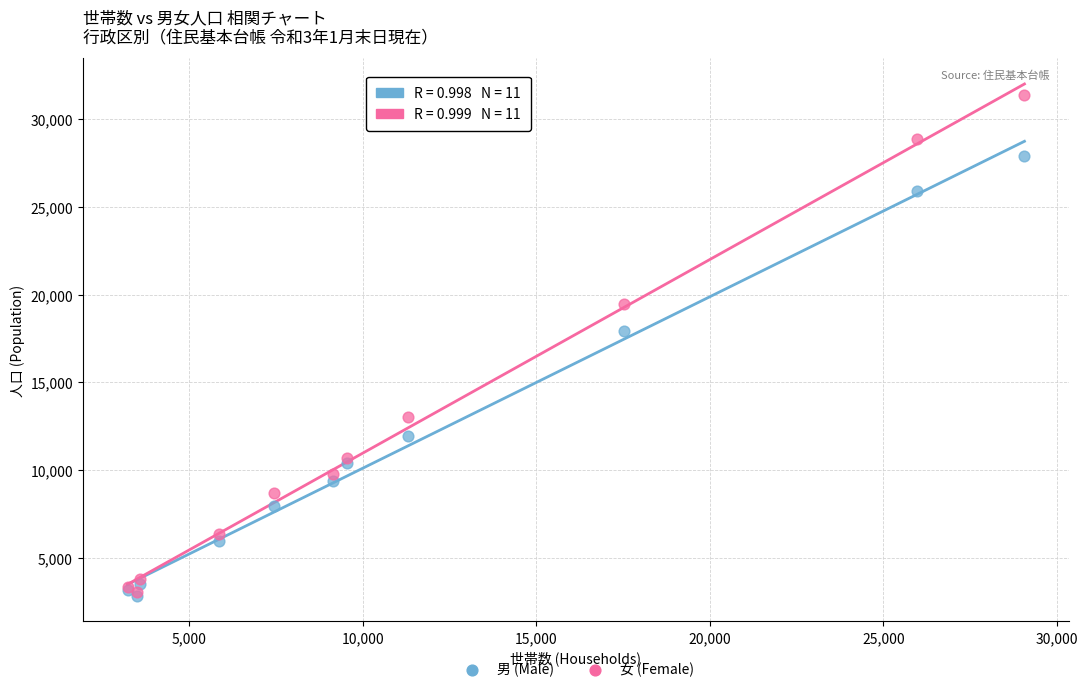

In the 女 (Female) series, what Y value is closest to 17230?

19482